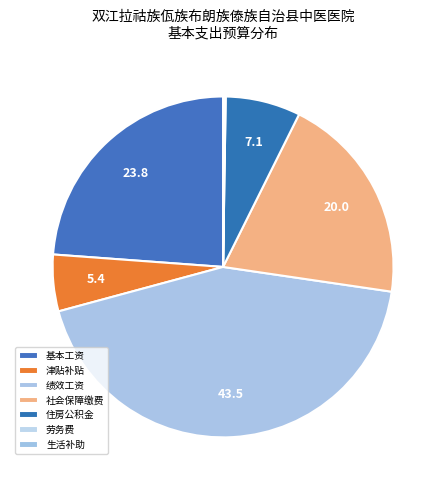

Is it true that 津贴补贴 is 5% of the pie?

True